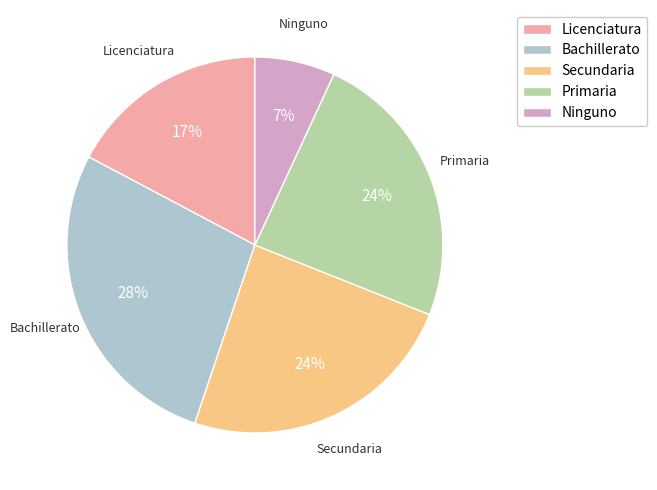

What is the ratio of the value at Secundaria to the value at Primaria?

1.0